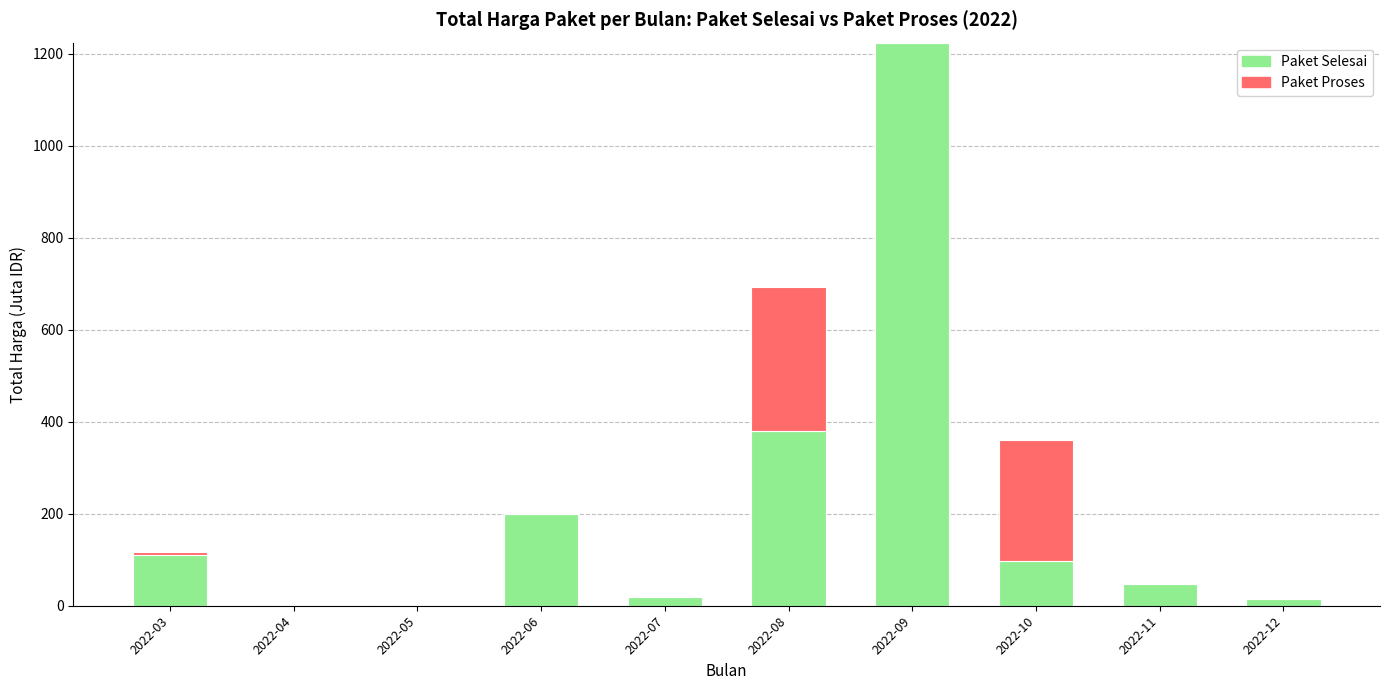

At which label is Paket Selesai closest to 612?

2022-08